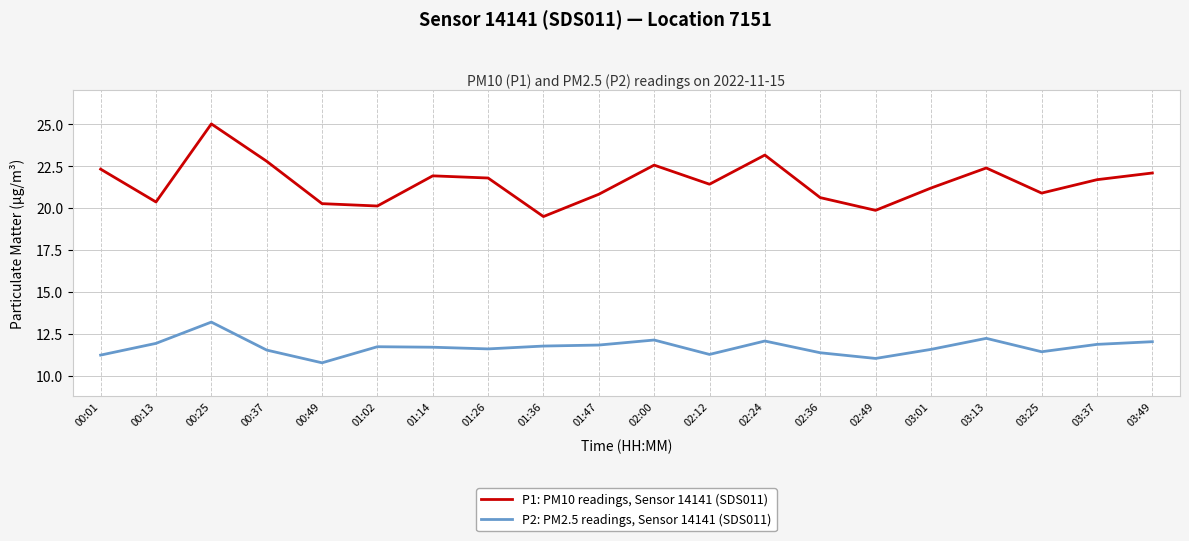

At which label does P2: PM2.5 readings, Sensor 14141 (SDS011) first exceed 11?

00:01